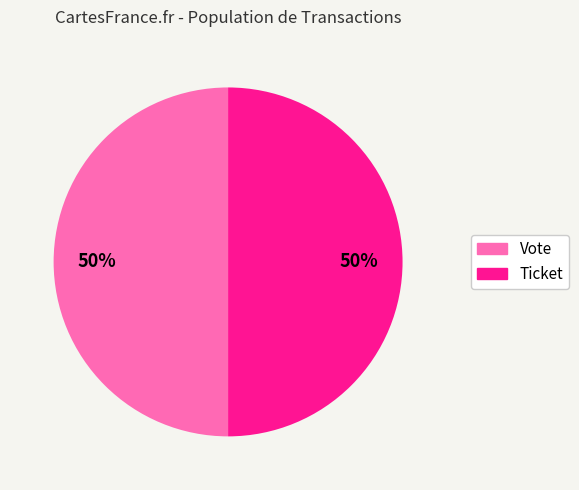

The Vote slice represents 89% of the pie. True or false?

False